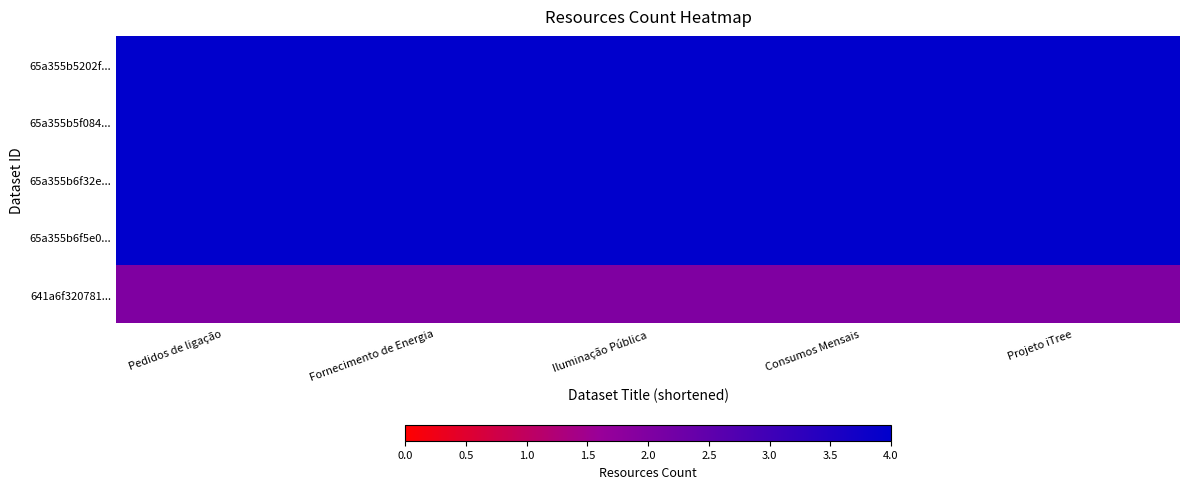

Reading left to right, list all the values displayed in this chart.

65a355b5202f...: Pedidos de ligação=4	Fornecimento de Energia=4	Iluminação Pública=4	Consumos Mensais=4	Projeto iTree=4
65a355b5f084...: Pedidos de ligação=4	Fornecimento de Energia=4	Iluminação Pública=4	Consumos Mensais=4	Projeto iTree=4
65a355b6f32e...: Pedidos de ligação=4	Fornecimento de Energia=4	Iluminação Pública=4	Consumos Mensais=4	Projeto iTree=4
65a355b6f5e0...: Pedidos de ligação=4	Fornecimento de Energia=4	Iluminação Pública=4	Consumos Mensais=4	Projeto iTree=4
641a6f320781...: Pedidos de ligação=2	Fornecimento de Energia=2	Iluminação Pública=2	Consumos Mensais=2	Projeto iTree=2